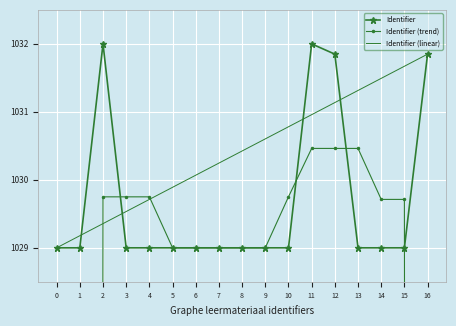

Is it true that Identifier (linear) equals 1682.9 at 1?

False